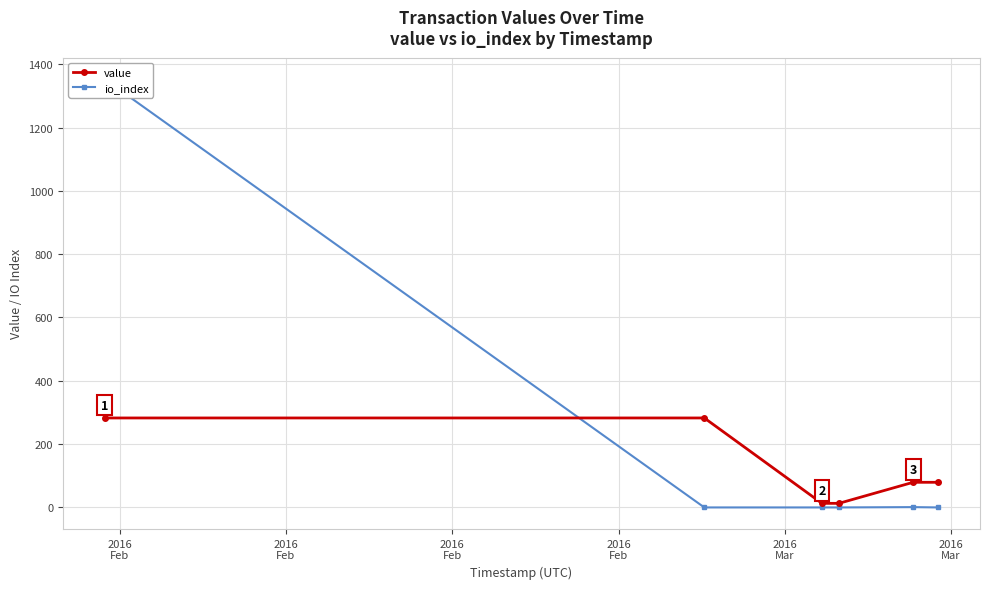

How many distinct data groups are displayed?

2